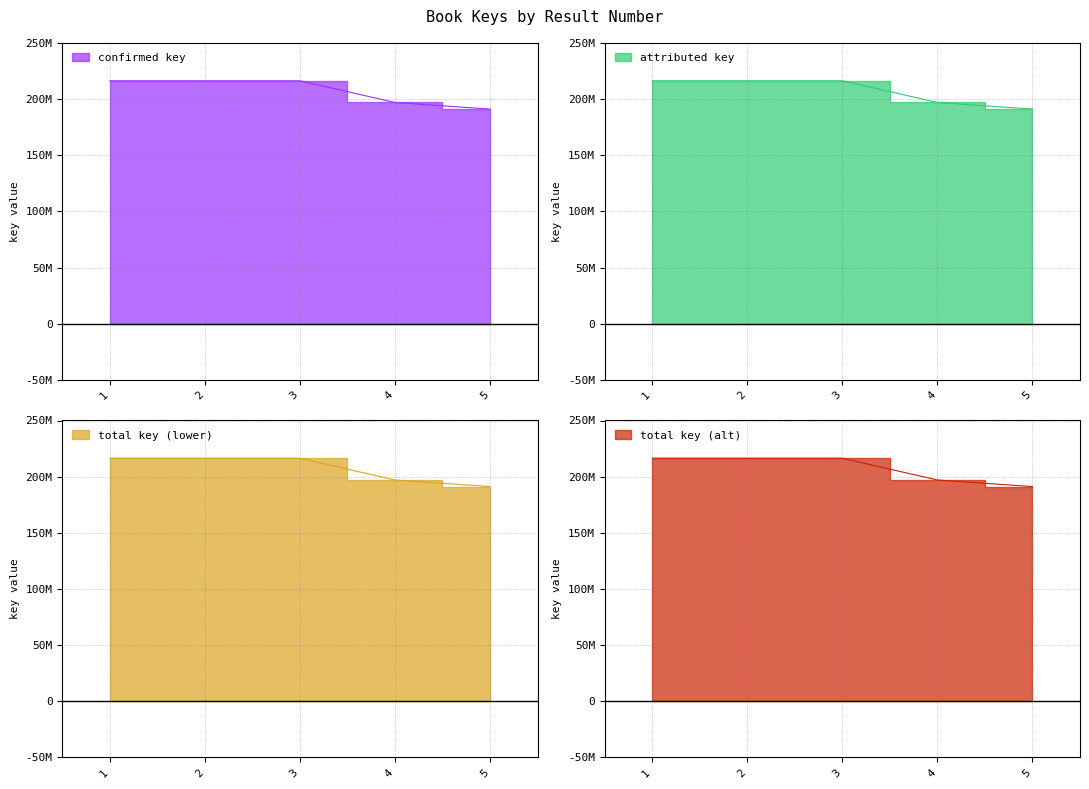

The value at 4 is 197026954. True or false?

True